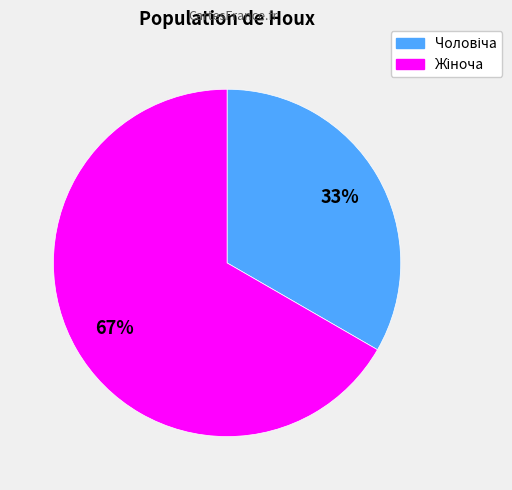

To the nearest percent, what is the average slice percentage?

50%